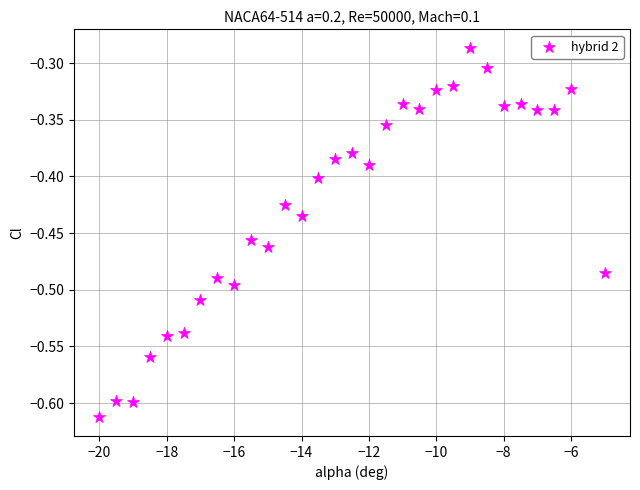

What is the range of X values (max minus min)?

15.0